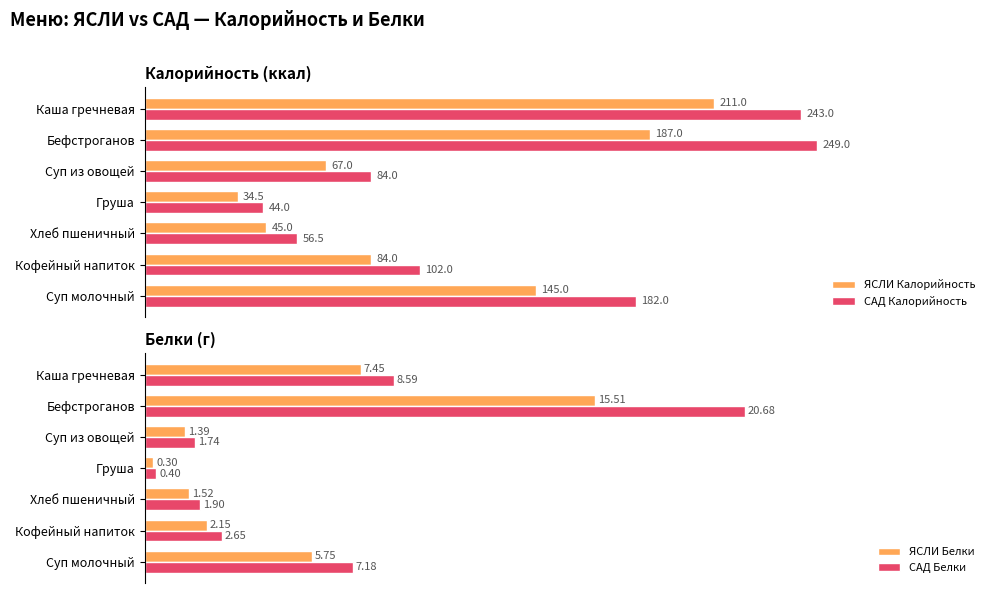

What is the maximum value for САД Белки?

20.7